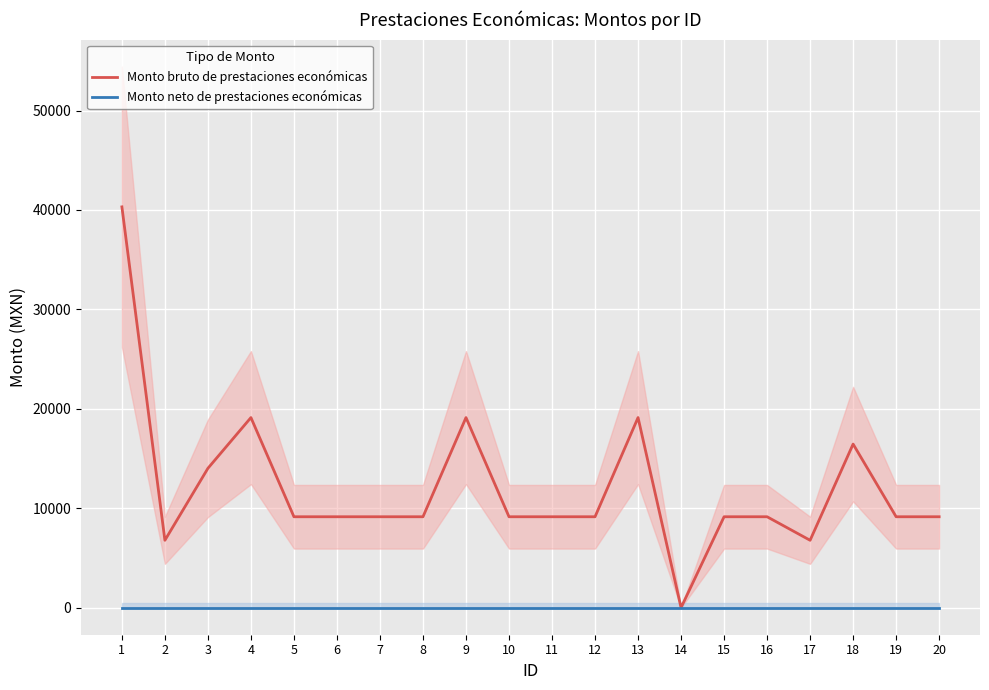

Which series has the largest range (max minus min)?

Monto bruto de prestaciones económicas